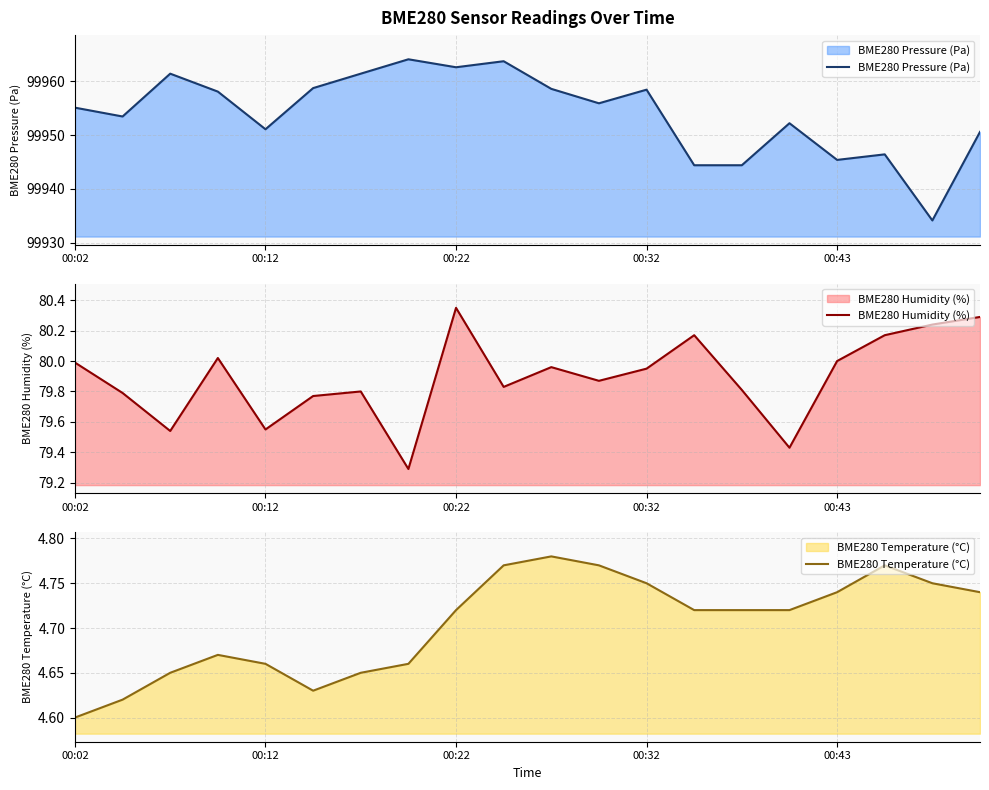

At how many categories does at least one series exceed 86409?

20